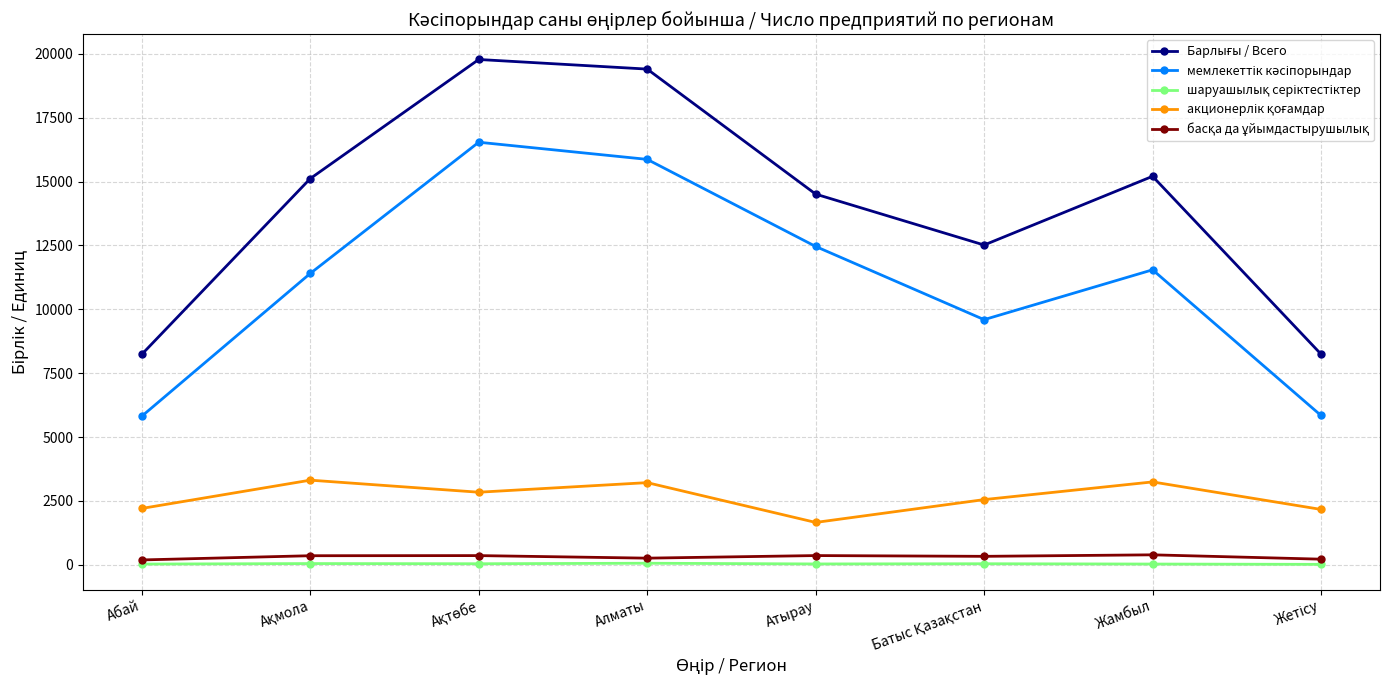

Does the chart display data point markers on the line(s)?

Yes